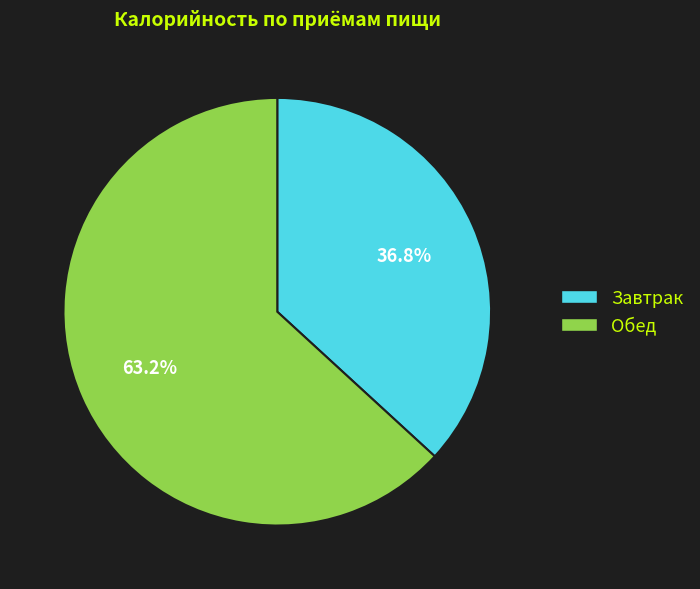

To the nearest percent, what percentage of the pie is Обед?

63%